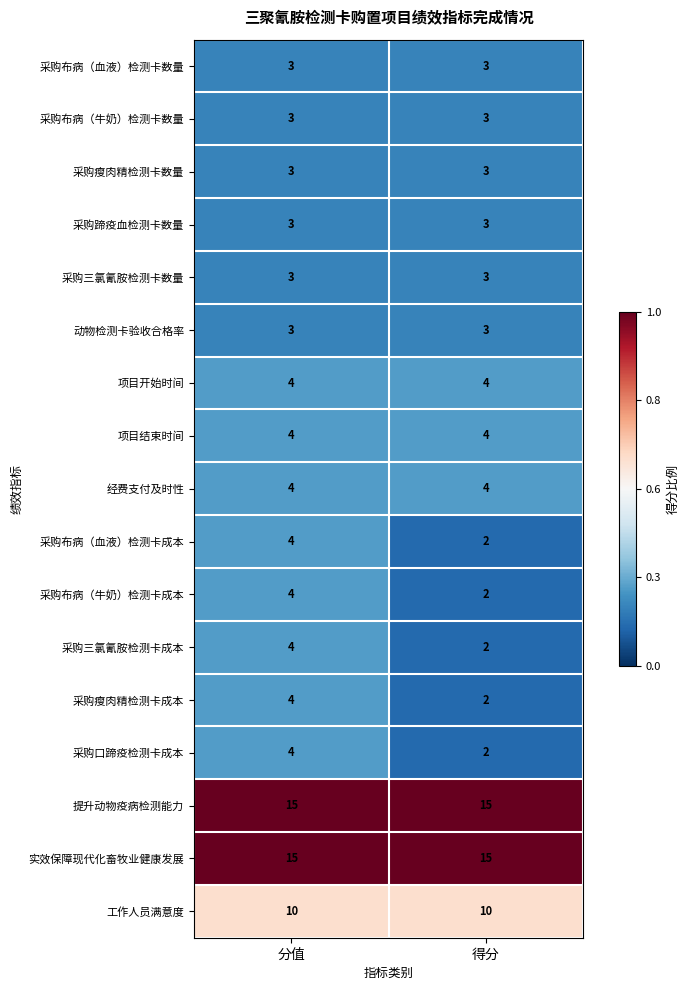

What is the average value of the 项目开始时间 series?

4